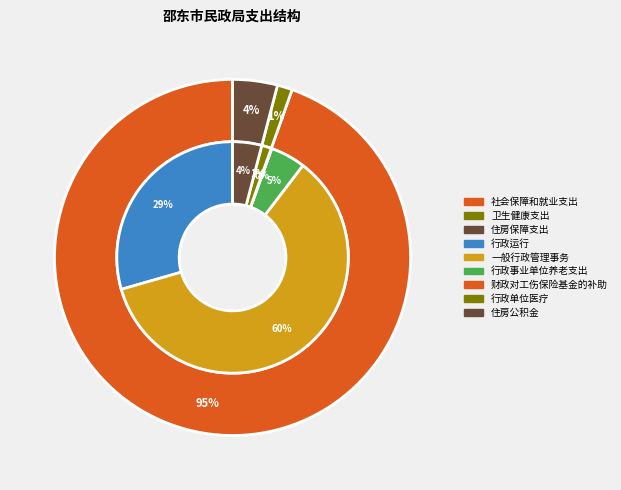

Combined, what portion of the pie is 住房保障支出 and 社会保障和就业支出?

98.6%